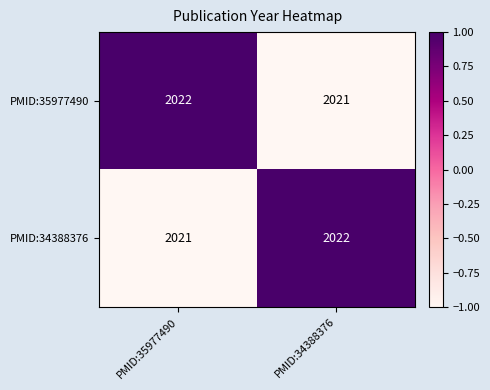

Reading left to right, extract all data points from this chart.

PMID:35977490: 2022	2021
PMID:34388376: 2021	2022